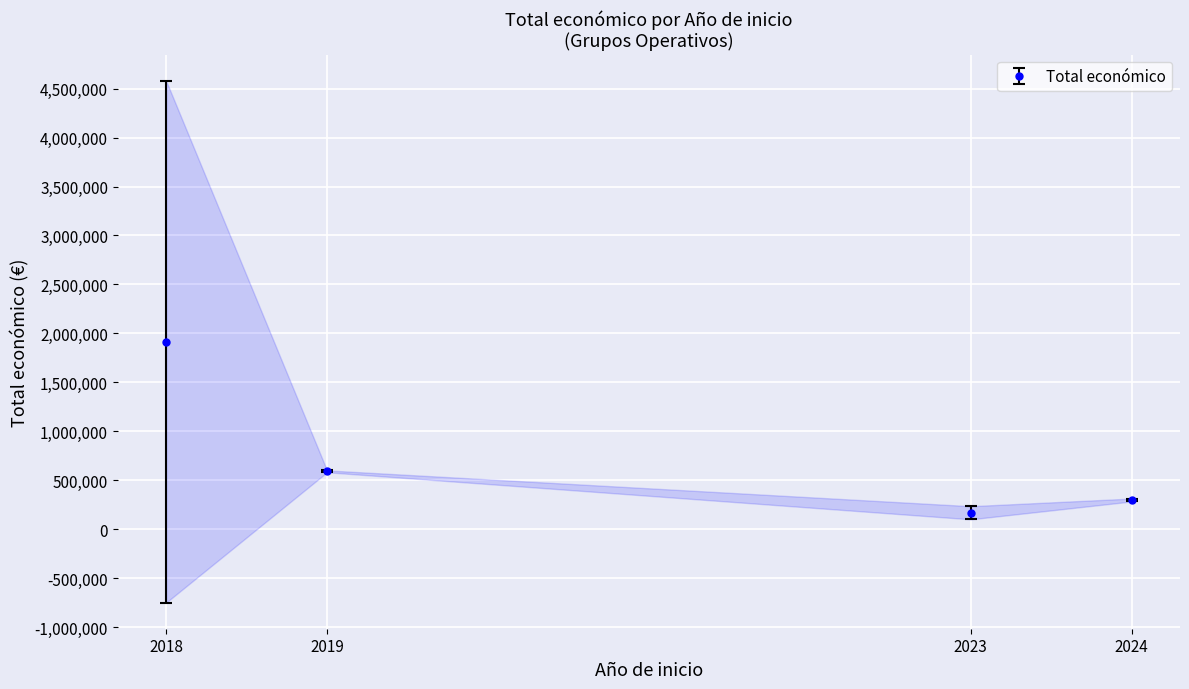

The value at 2019 is 577576. True or false?

True